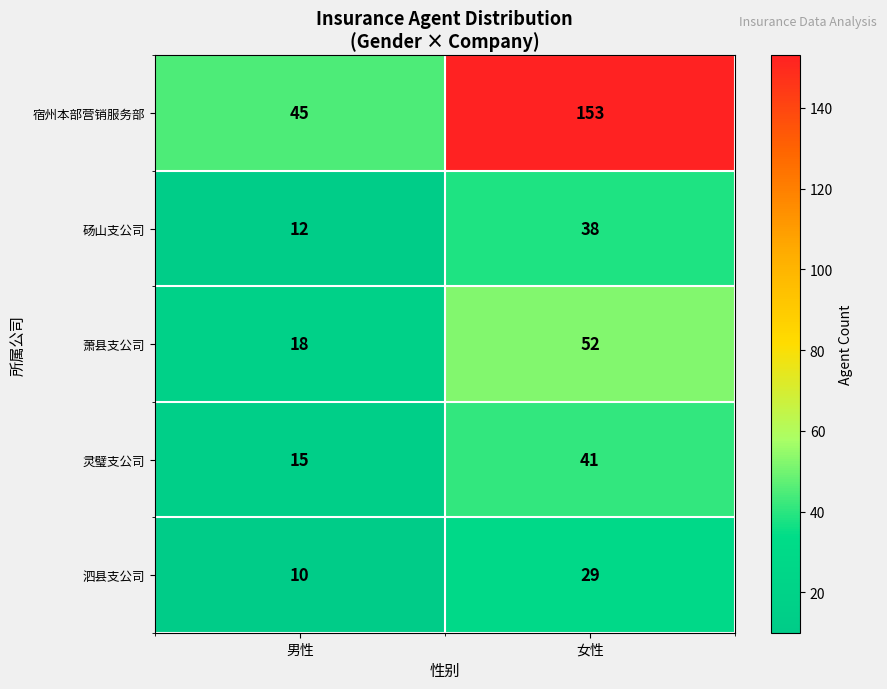

What is the greatest value displayed?

153